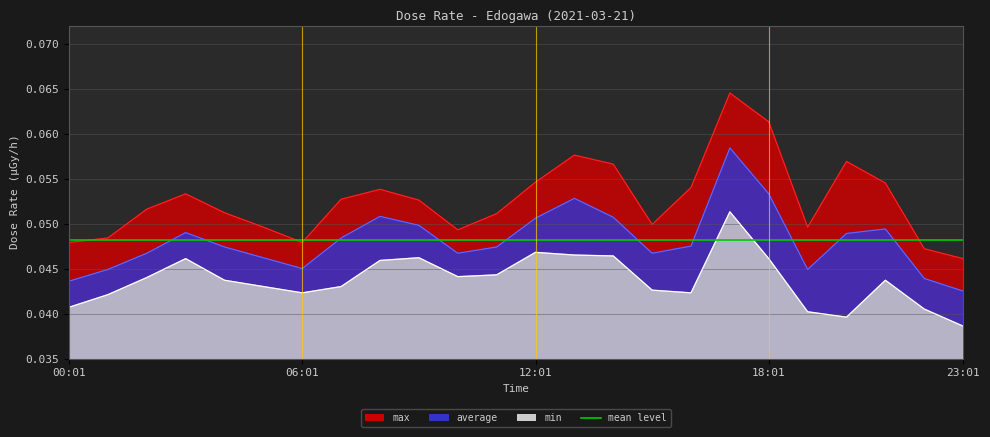

Reading left to right, list all the values displayed in this chart.

max: 0.0	0.0	0.1	0.1	0.1	0.0	0.0	0.1	0.1	0.1	0.0	0.1	0.1	0.1	0.1	0.0	0.1	0.1	0.1	0.0	0.1	0.1	0.0	0.0
min: 0.0	0.0	0.0	0.0	0.0	0.0	0.0	0.0	0.0	0.0	0.0	0.0	0.0	0.0	0.0	0.0	0.0	0.1	0.0	0.0	0.0	0.0	0.0	0.0
average: 0.0	0.0	0.0	0.0	0.0	0.0	0.0	0.0	0.1	0.0	0.0	0.0	0.1	0.1	0.1	0.0	0.0	0.1	0.1	0.0	0.0	0.0	0.0	0.0